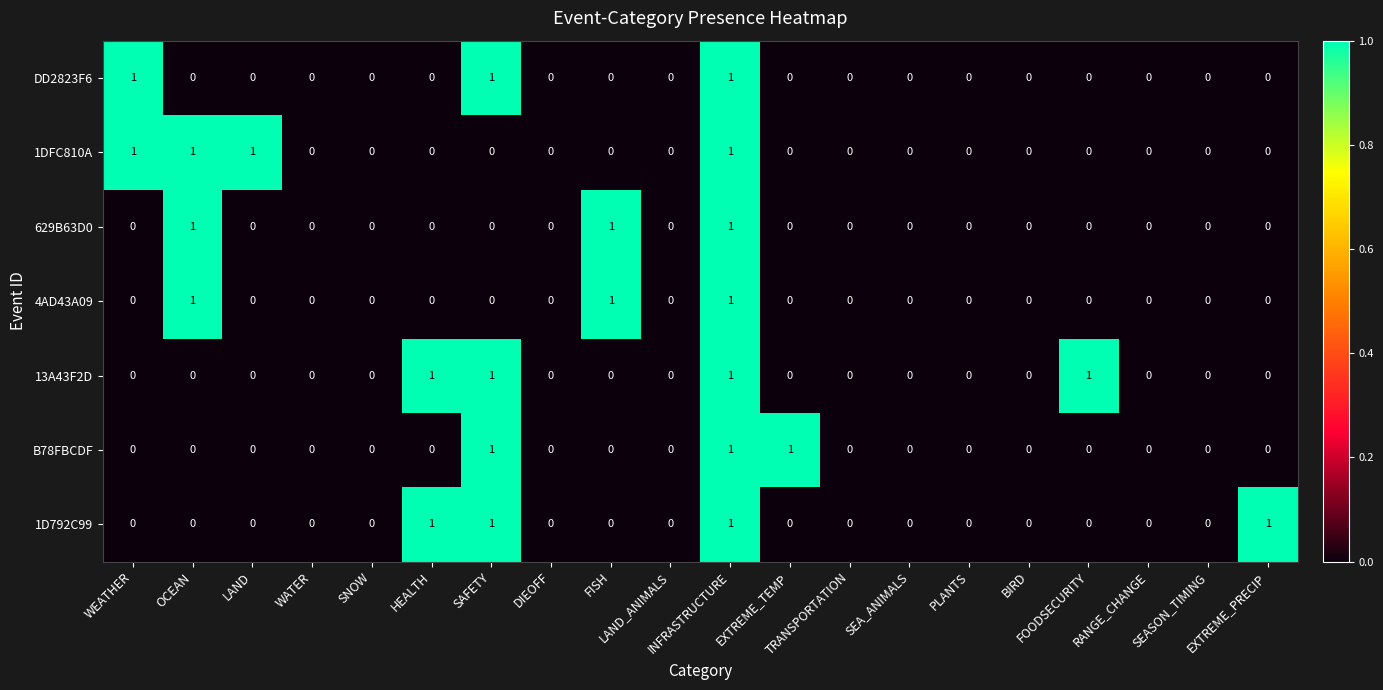

How many 13A43F2D values are between 0 and 1?

20